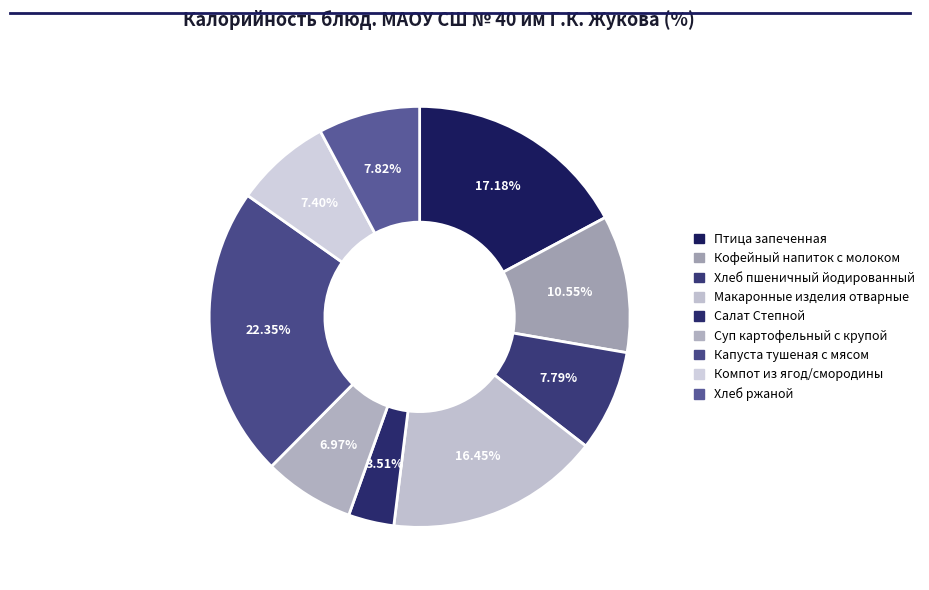

The Суп картофельный с крупой slice represents 7% of the pie. True or false?

True